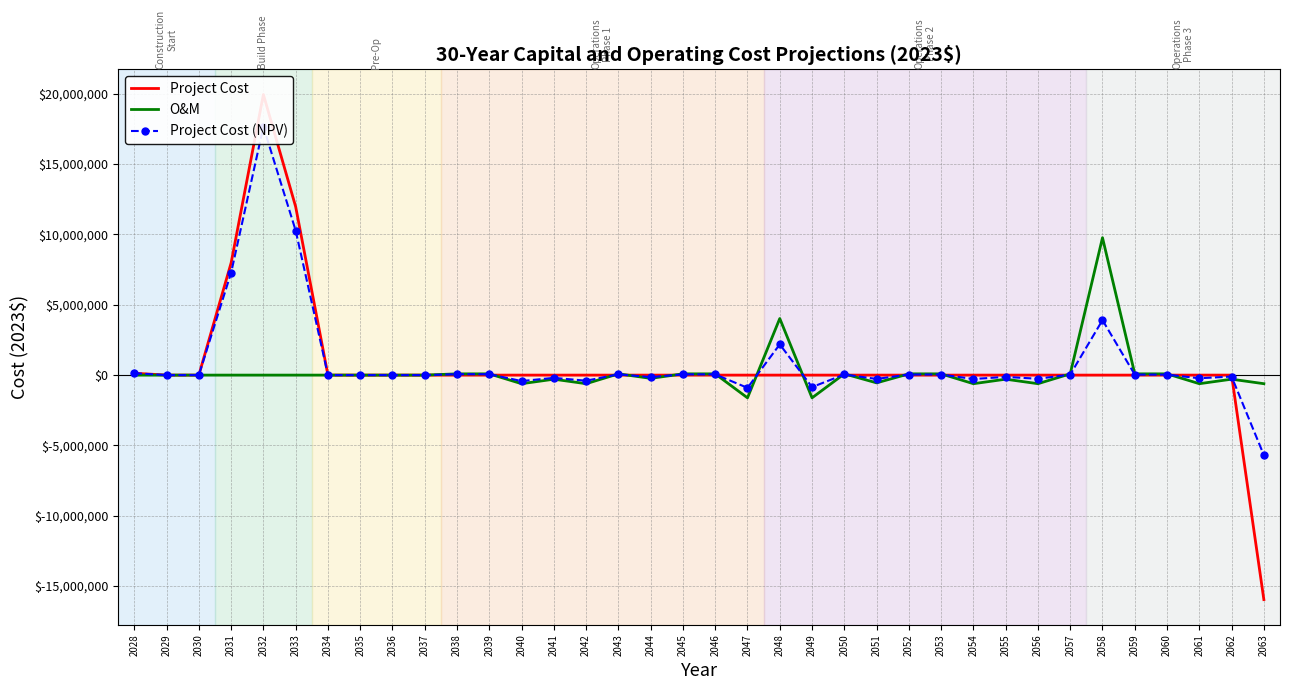

Where is the first local maximum for Project Cost?

2032